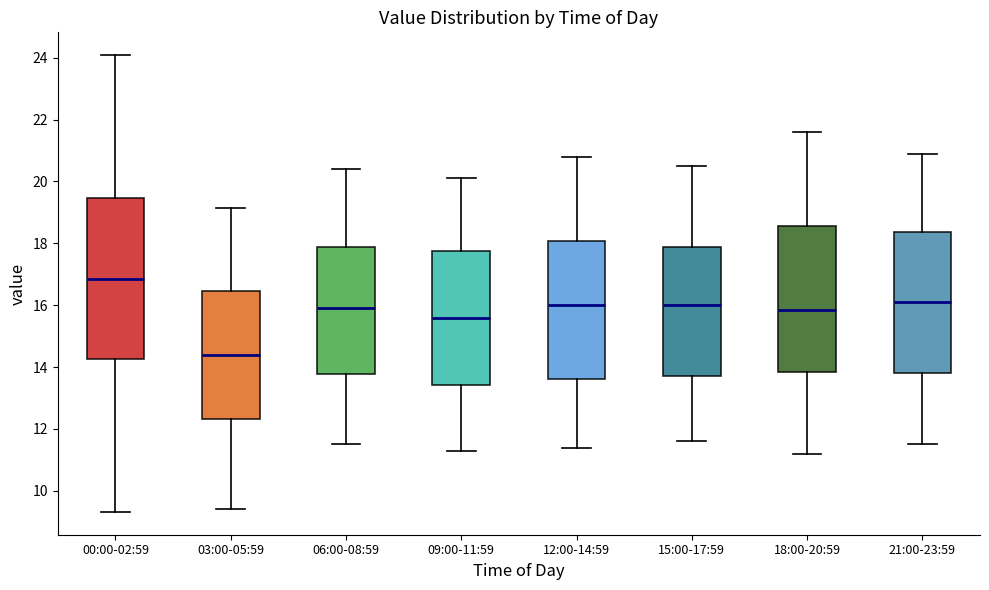

Which box is the tallest, from its lower edge to its upper edge?

00:00-02:59